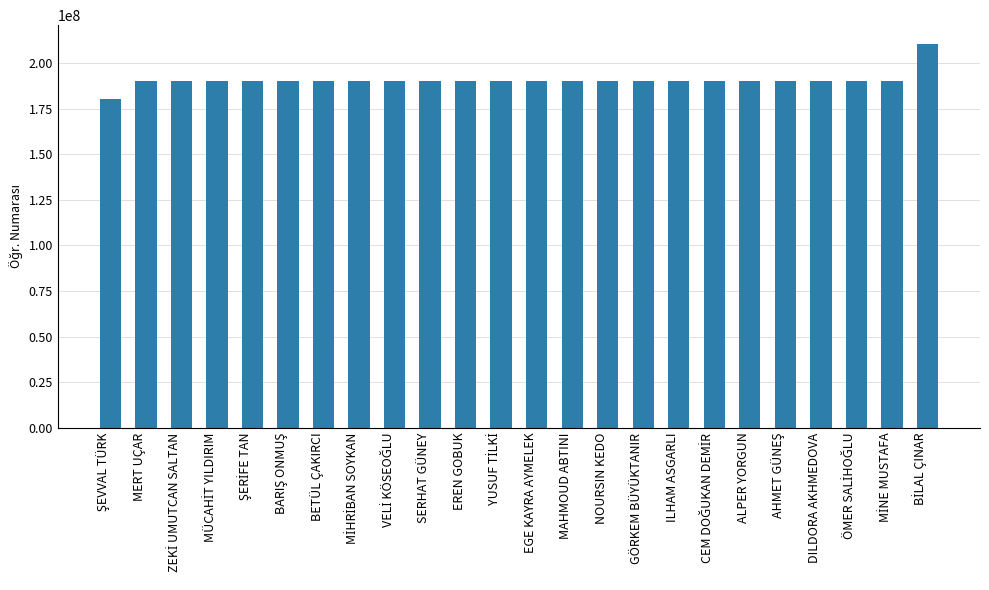

What is the greatest value displayed?

210309039